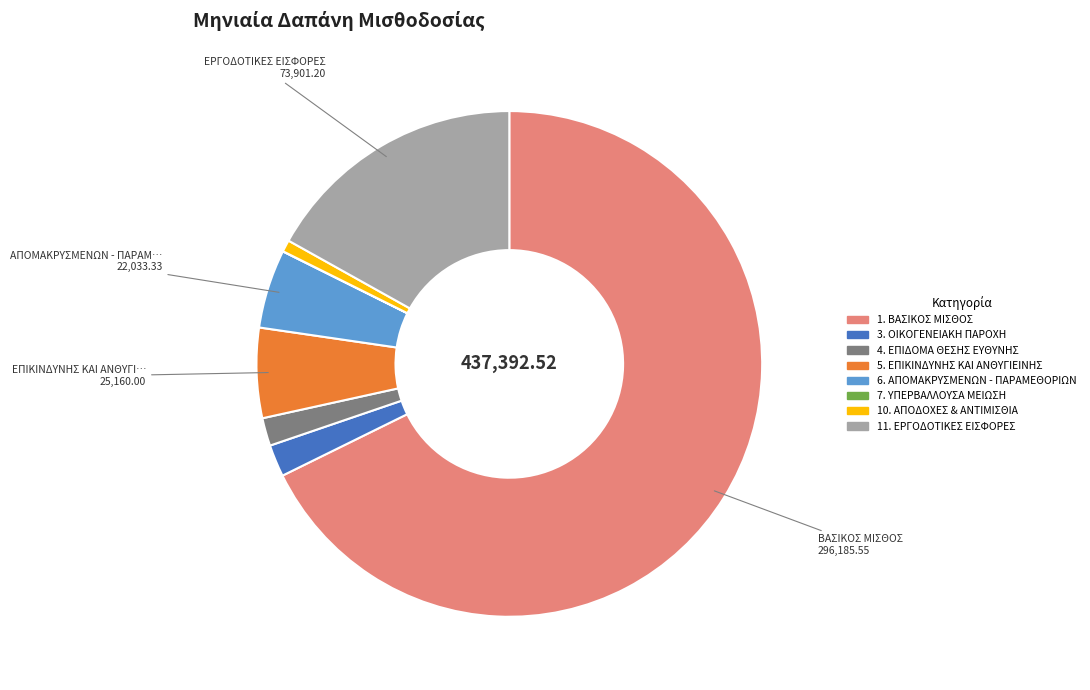

Which has a higher value, 3. ΟΙΚΟΓΕΝΕΙΑΚΗ ΠΑΡΟΧΗ or 5. ΕΠΙΚΙΝΔΥΝΗΣ ΚΑΙ ΑΝΘΥΓΙΕΙΝΗΣ?

5. ΕΠΙΚΙΝΔΥΝΗΣ ΚΑΙ ΑΝΘΥΓΙΕΙΝΗΣ